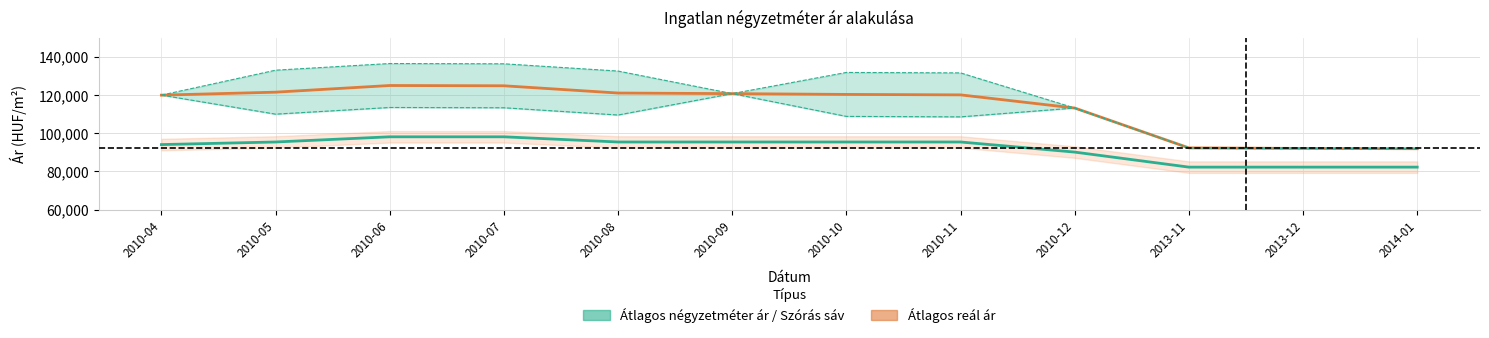

What is the sum of all Átlagos négyzetméter ár values?

1104366